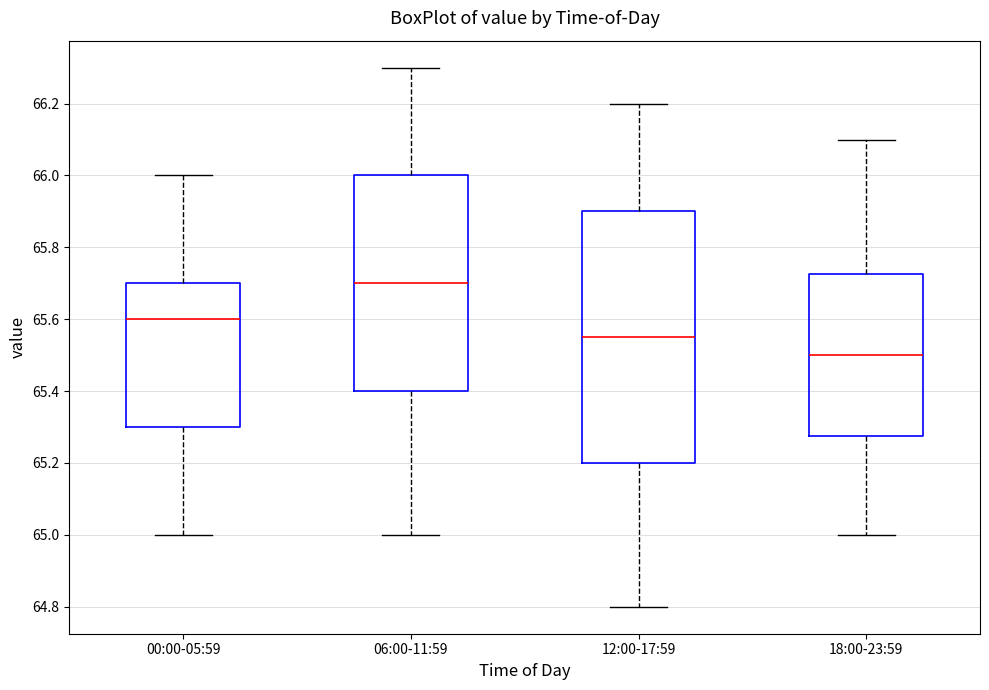

Which box has the highest median line?

06:00-11:59